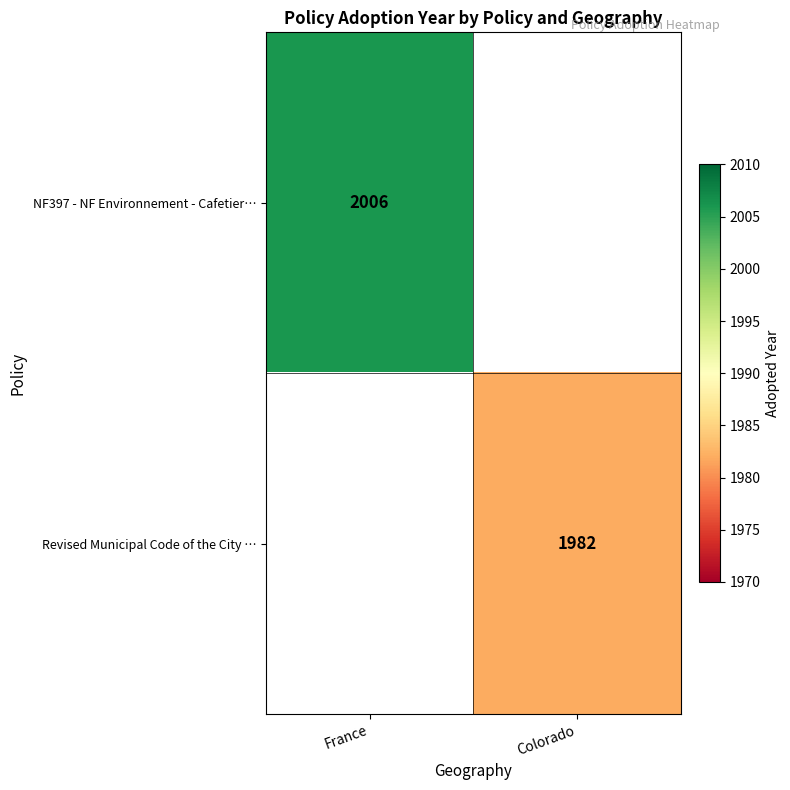

Is it true that Revised Municipal Code of the City … equals 3065 at Colorado?

False